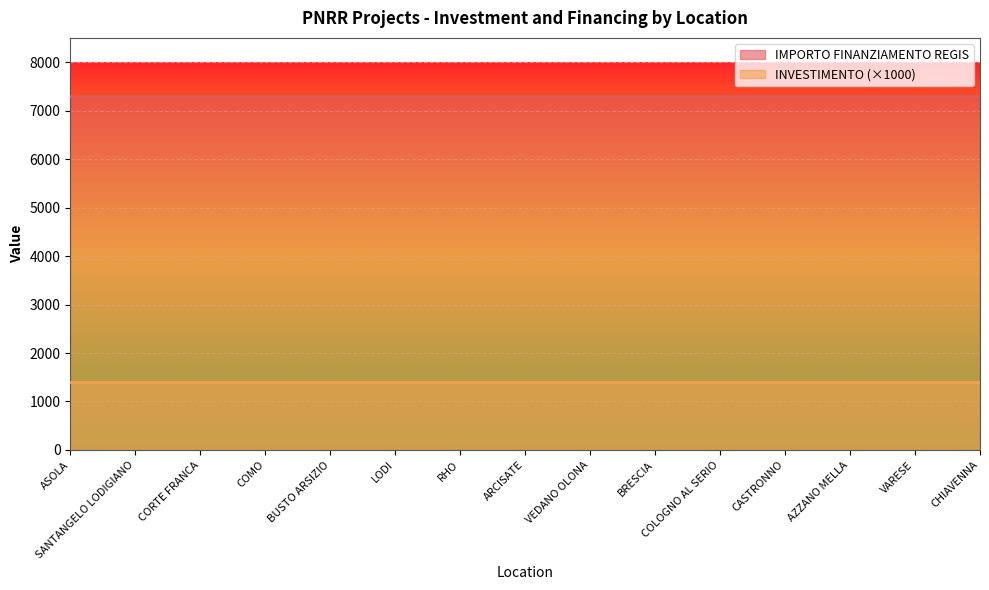

List the series in order of their peak value, highest first.

IMPORTO FINANZIAMENTO REGIS, INVESTIMENTO (×1000)